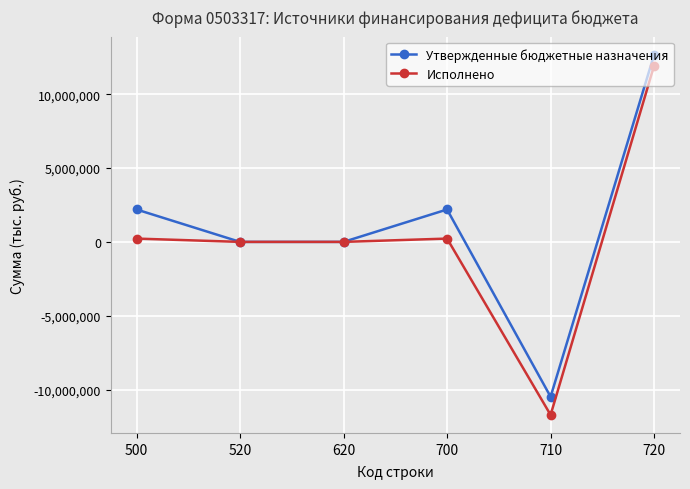

Where does the Исполнено series first go above 223771?

500